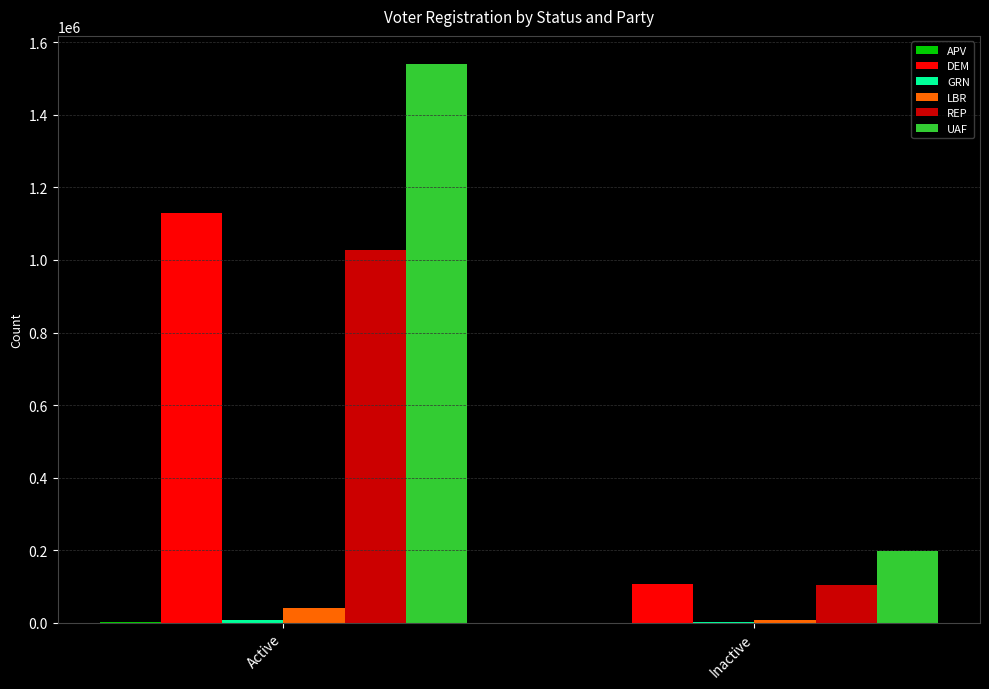

Which series changed the most between Active and Inactive?

UAF